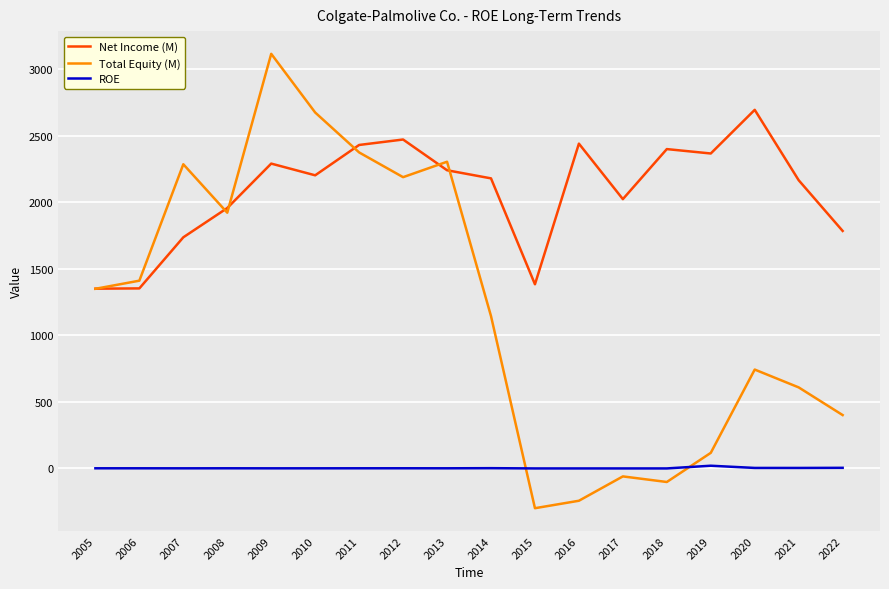

What is the minimum value shown in the chart?

-299.0